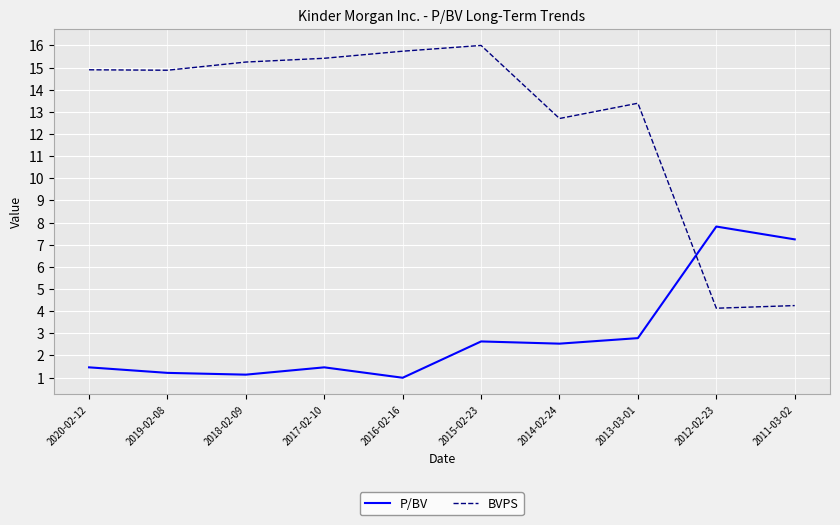

The value of BVPS at 2011-03-02 is 4.2. True or false?

True